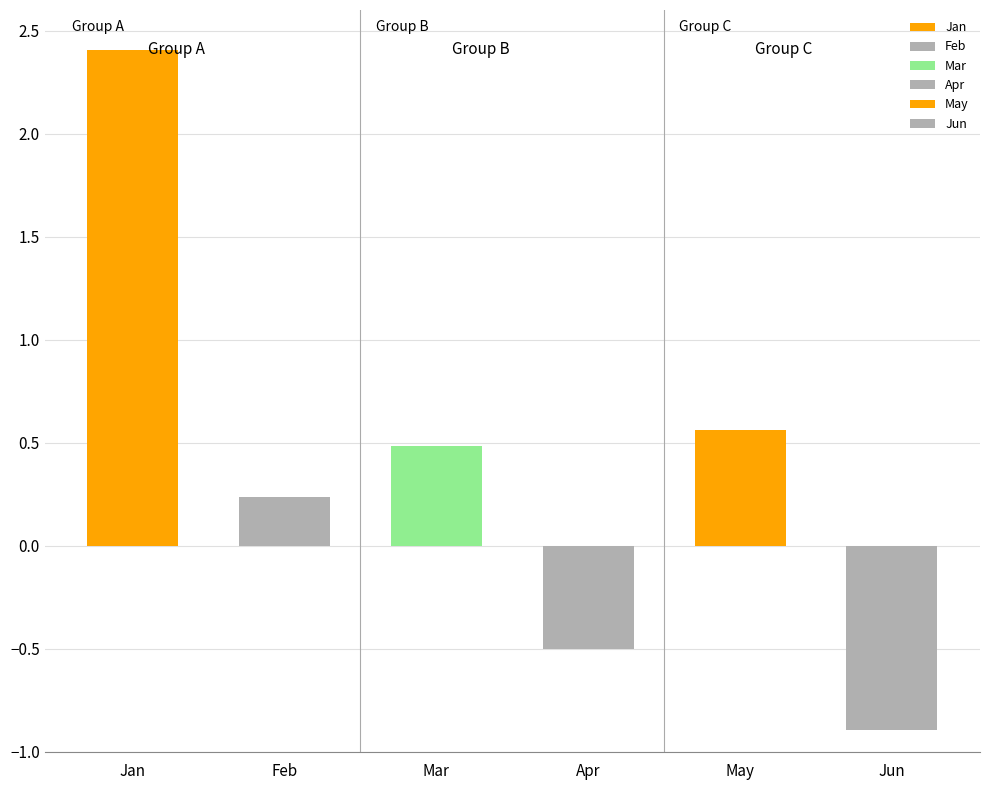

The value of Jan at pct25 is 2.5. True or false?

False